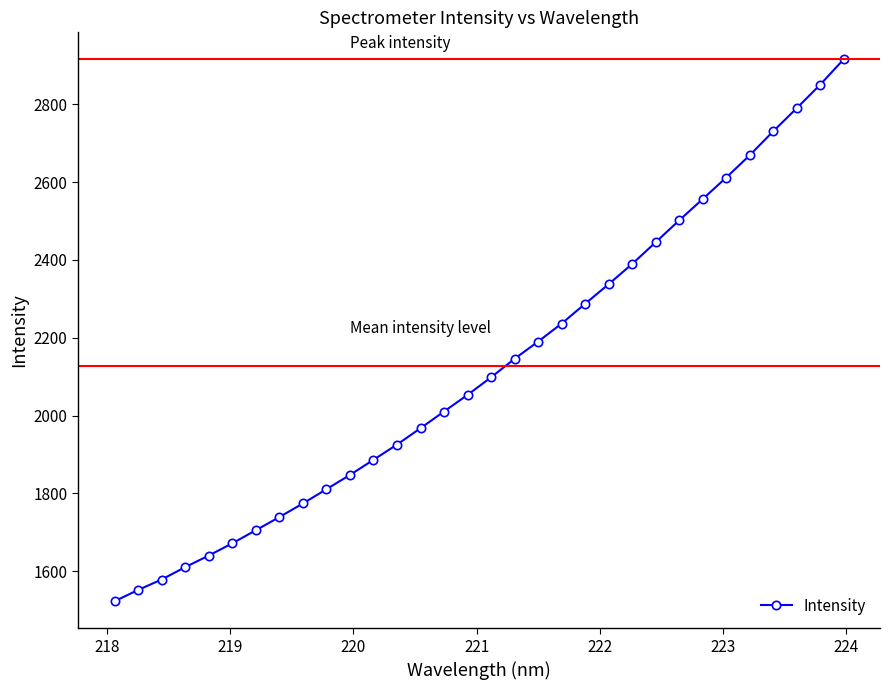

How many data points are above 2098?

16